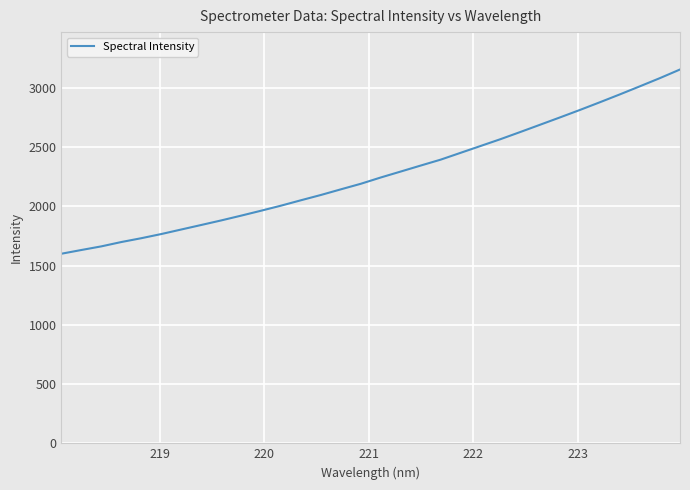

What is the difference between the maximum and minimum values?

1554.5